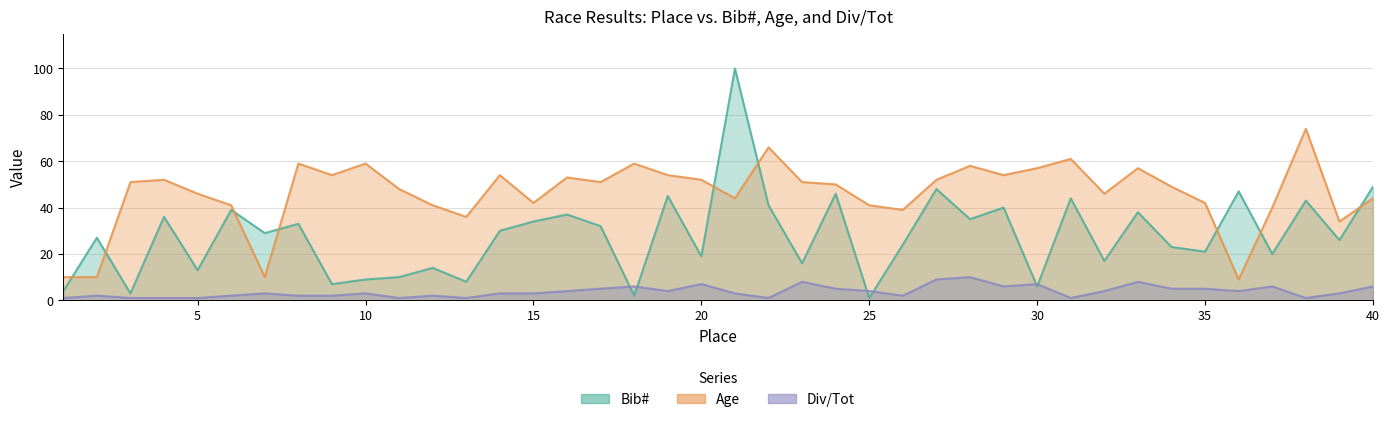

Where is Age nearest to the value 41?

6